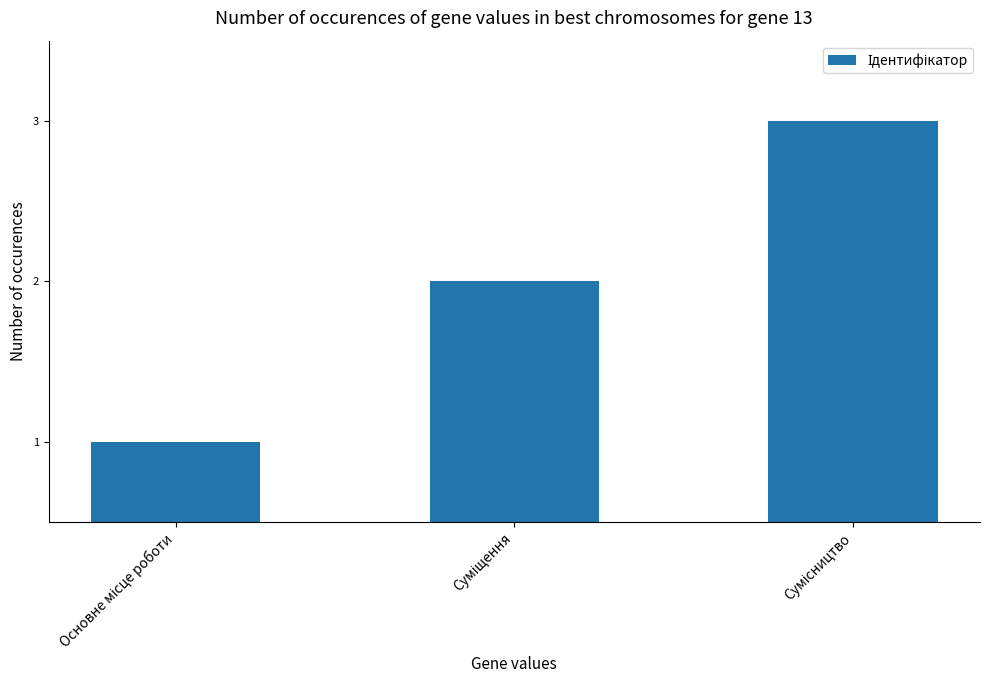

What is the maximum value shown in the chart?

3